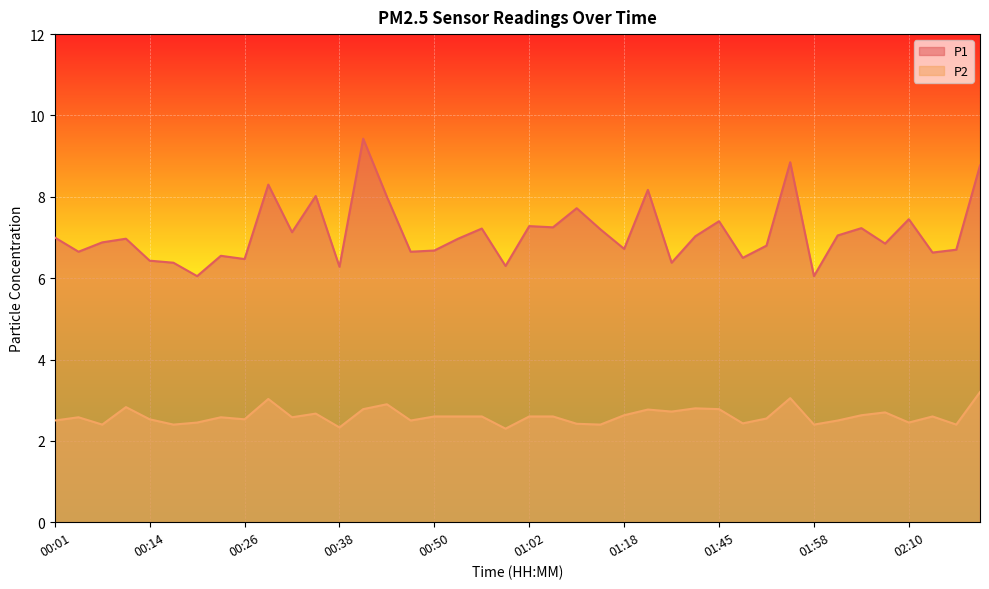

True or false: P1 and P2 cross at least once.

False